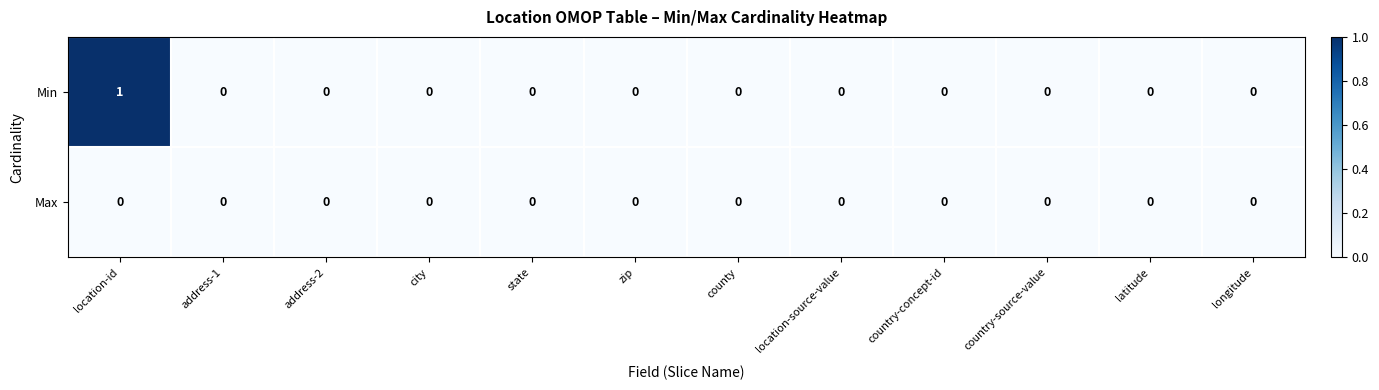

Rank the series by their average value, from lowest to highest.

Max, Min